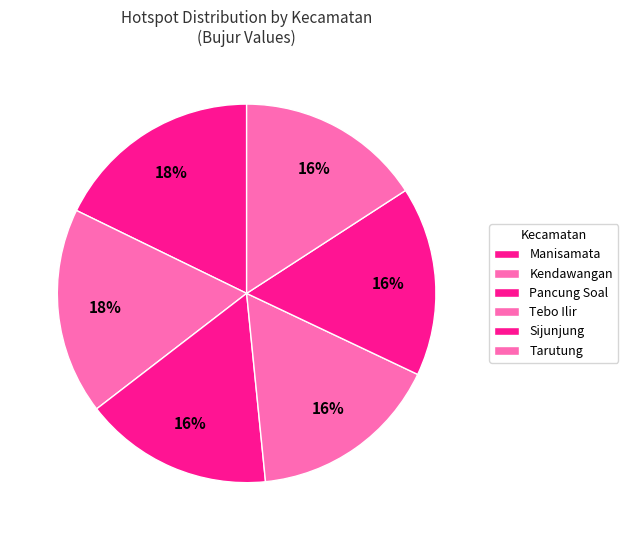

To the nearest percent, what is the difference between the largest and smallest slice percentages?

2%